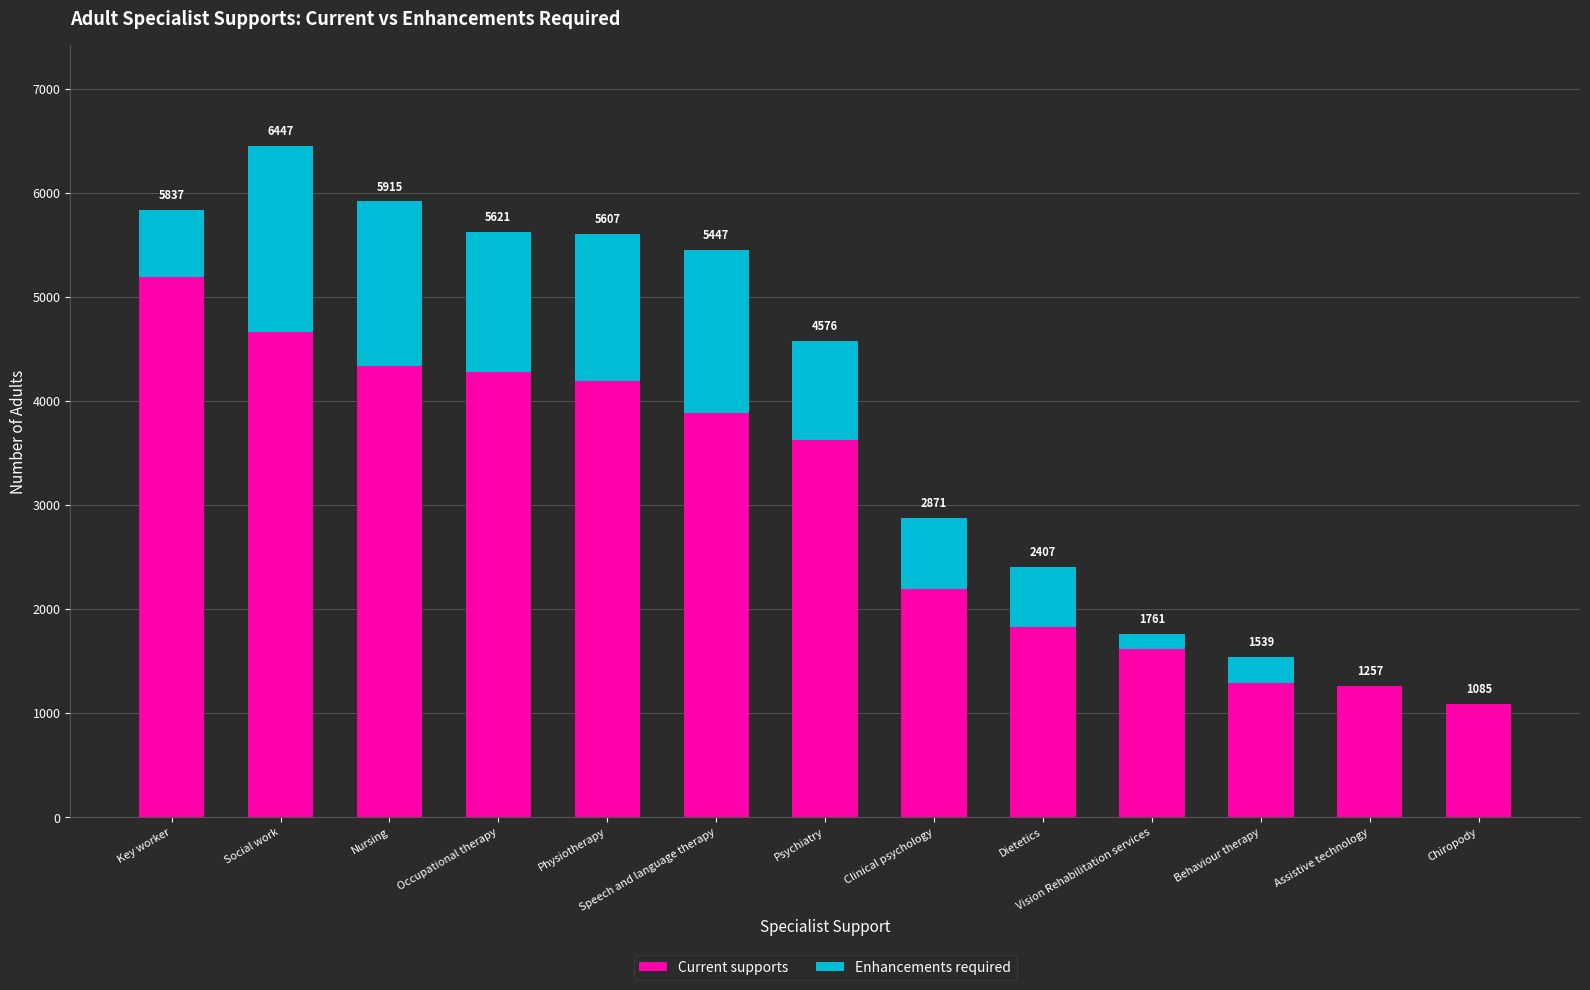

Between Nursing and Vision Rehabilitation services, which is larger?

Nursing